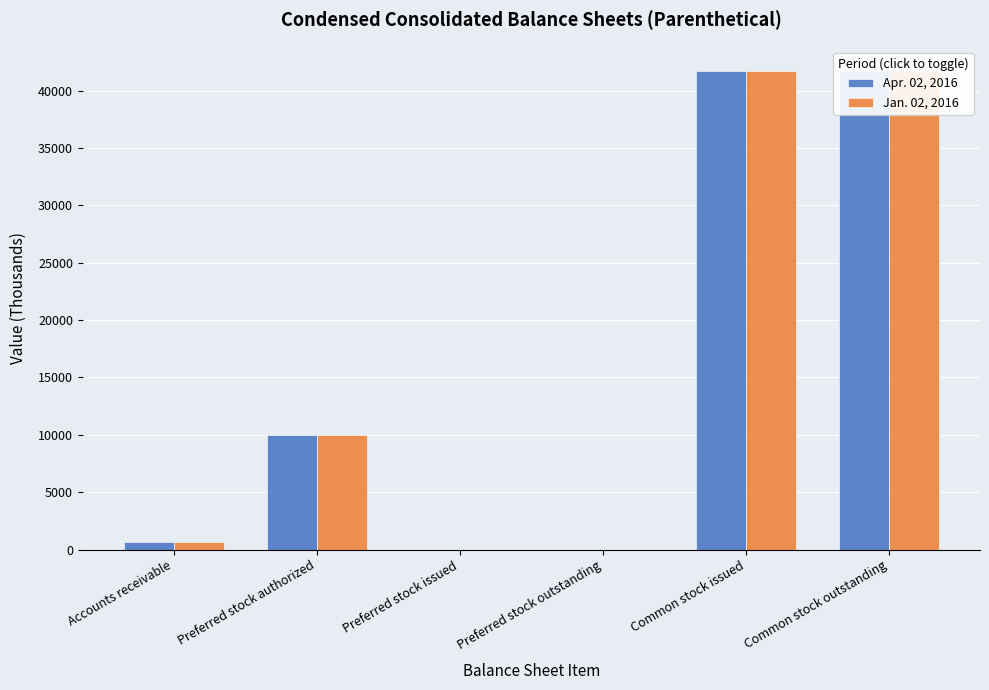

What is the maximum value shown in the chart?

41743